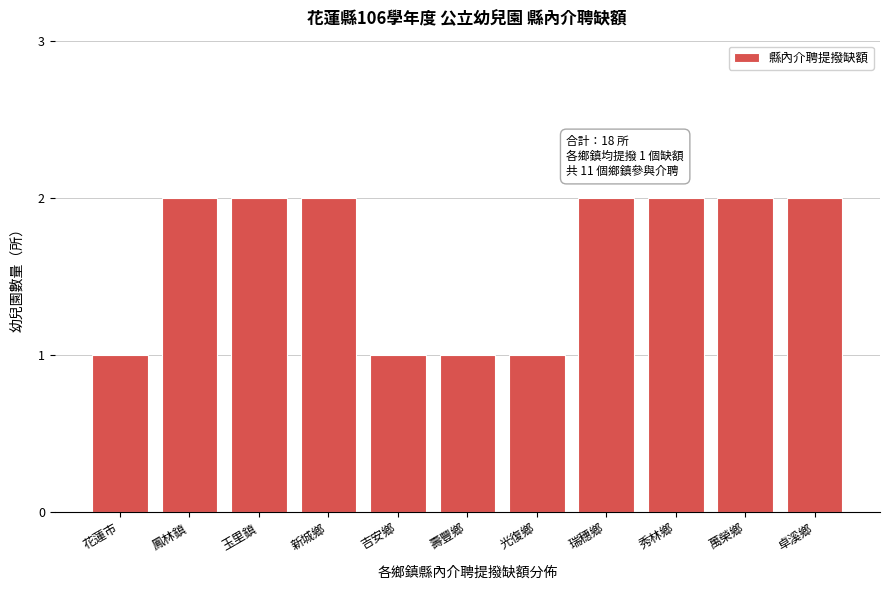

Reading left to right, what are all the values shown in this chart?

花蓮市=1	鳳林鎮=2	玉里鎮=2	新城鄉=2	吉安鄉=1	壽豐鄉=1	光復鄉=1	瑞穗鄉=2	秀林鄉=2	萬榮鄉=2	卓溪鄉=2